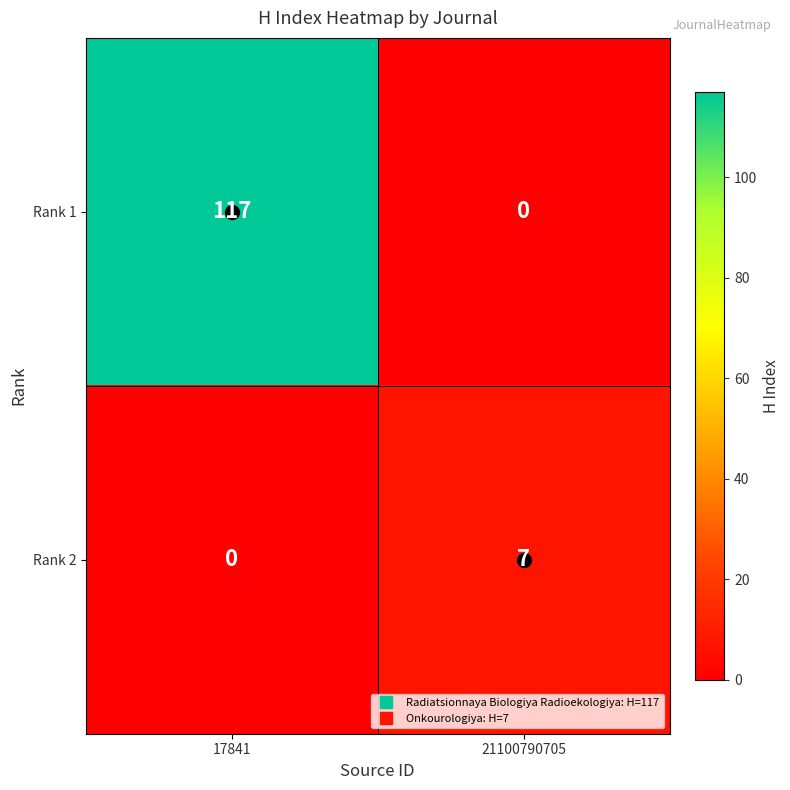

Is it true that Rank 1 equals 117 at 17841?

True